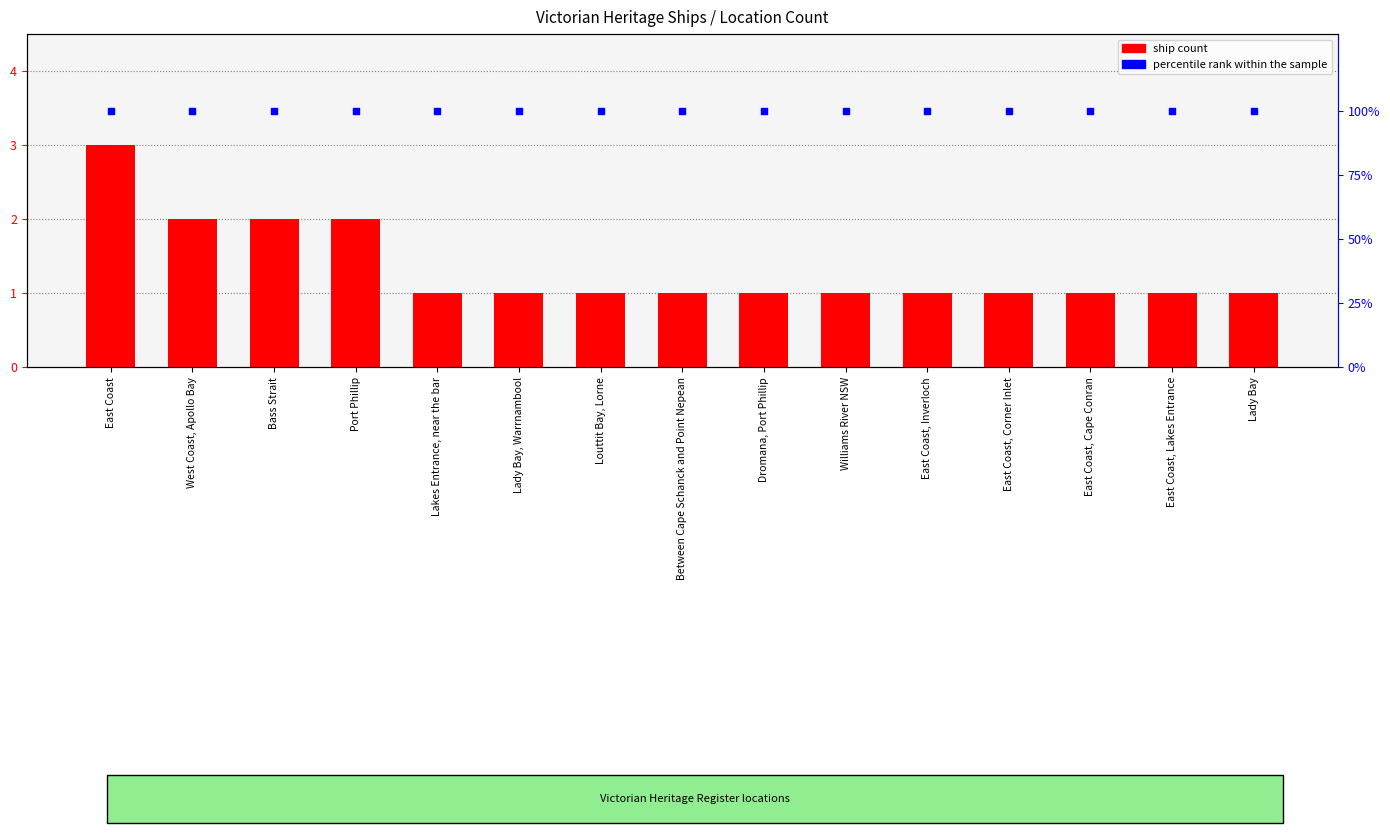

What is the total value across all series at Williams River NSW?

101